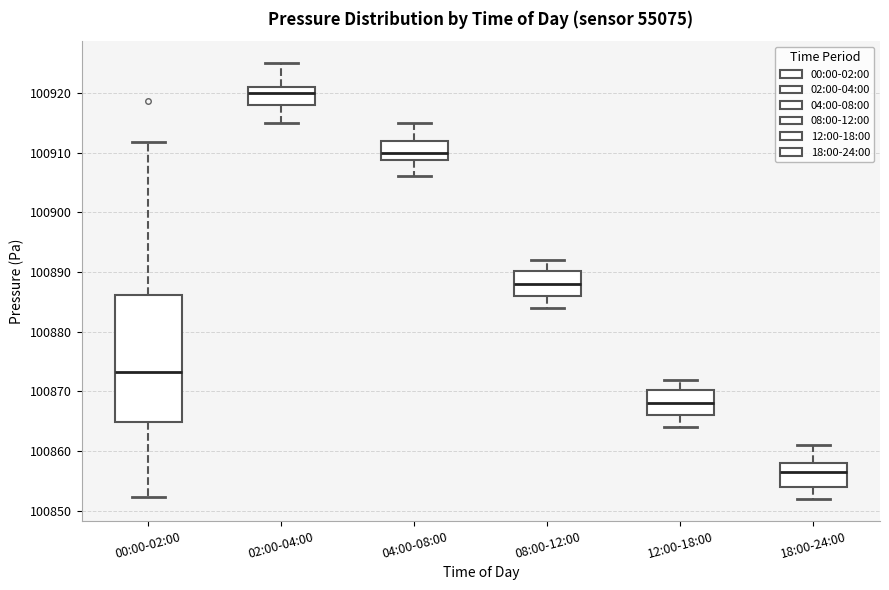

Comparing the boxes themselves (not the whiskers), which one is the tallest?

00:00-02:00